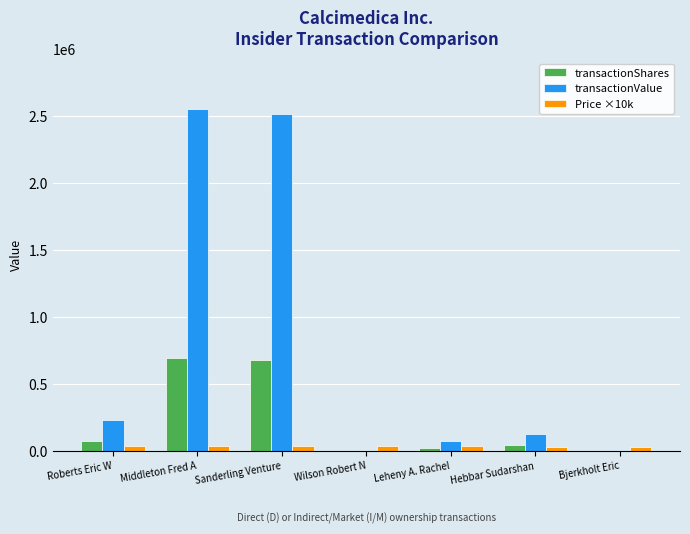

Between Middleton Fred A and Leheny A. Rachel, which series saw the biggest shift?

transactionValue